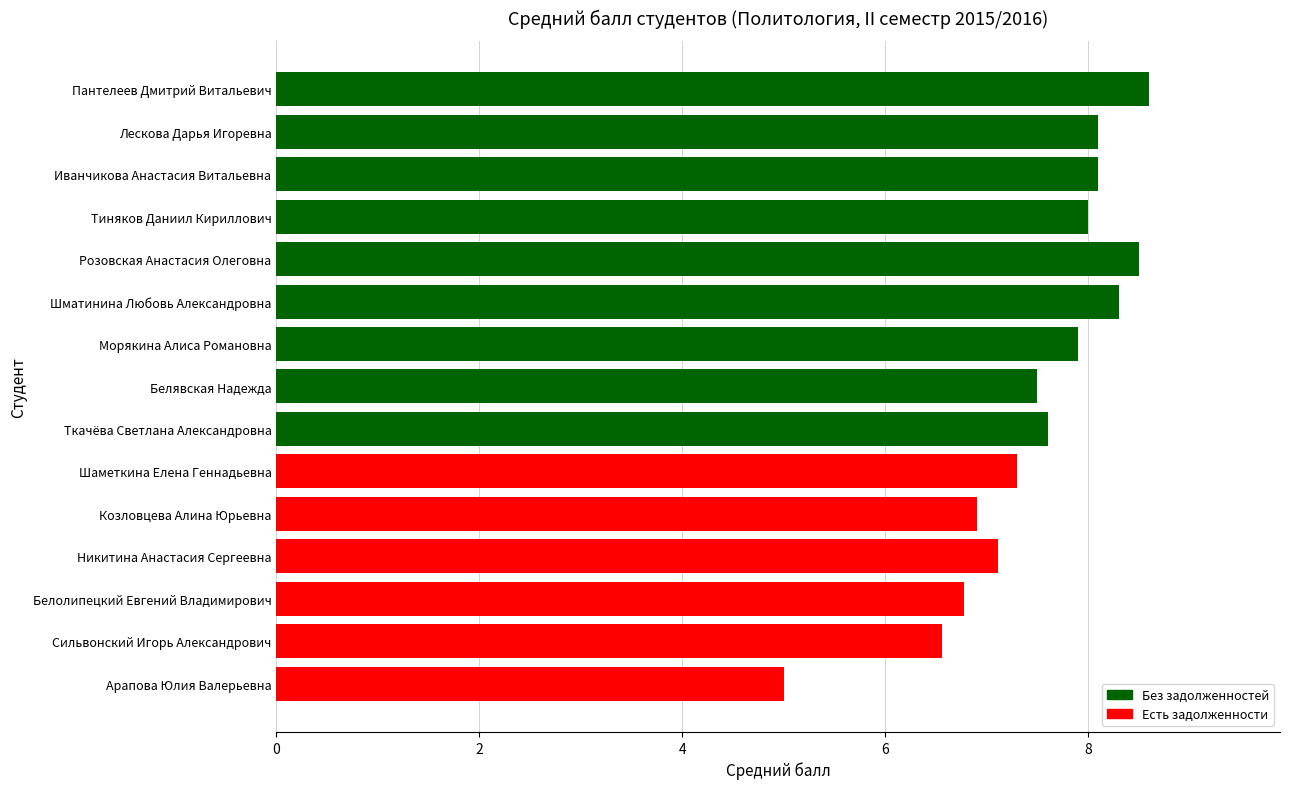

Are the bars horizontal?

Yes